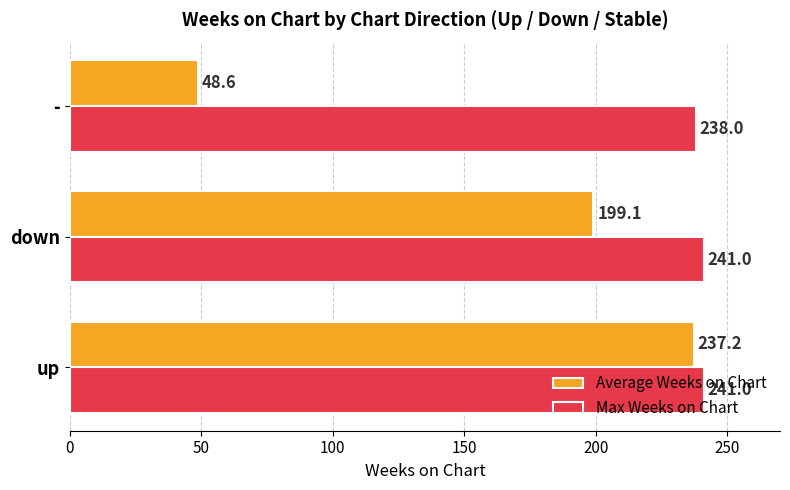

What is the average value of the Average Weeks on Chart series?

161.6